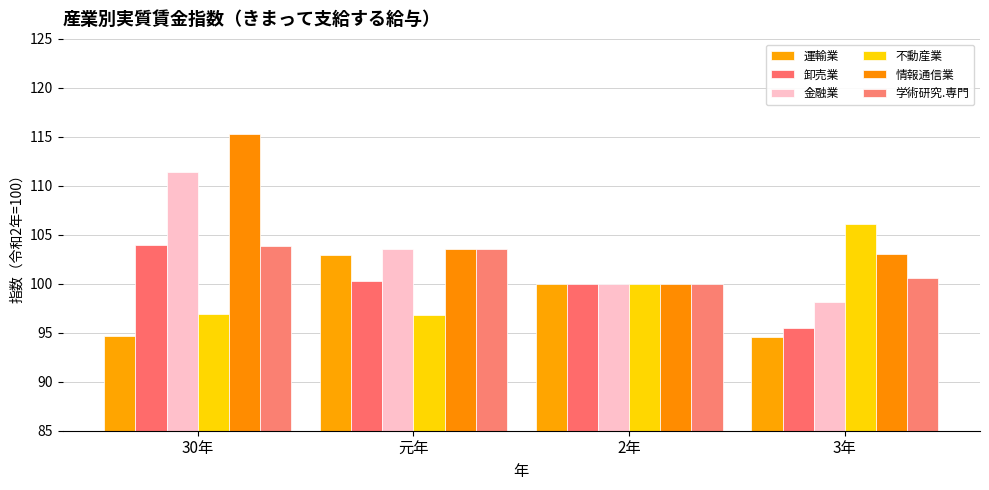

How many bars are there in total?

24